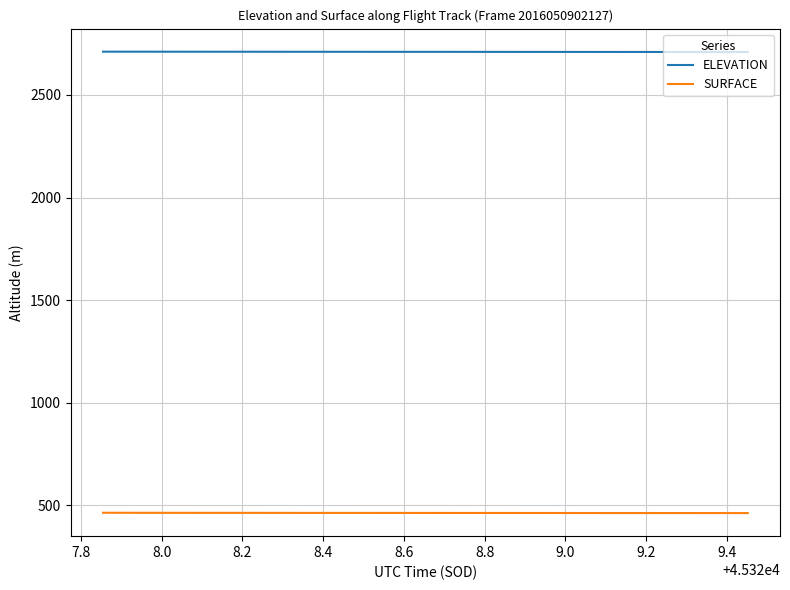

Rank the series by their average value, from lowest to highest.

SURFACE, ELEVATION